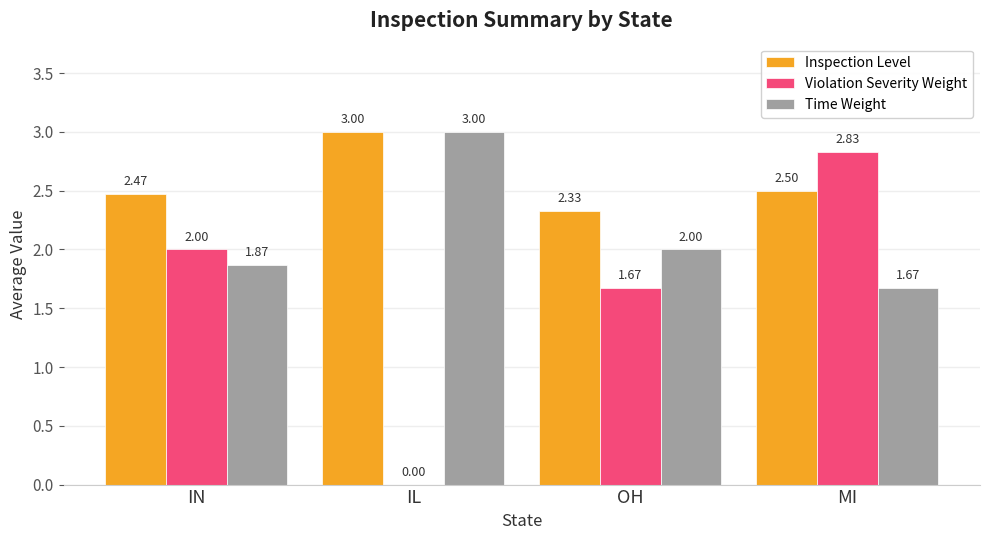

Is it true that Time Weight equals 2.0 at OH?

True